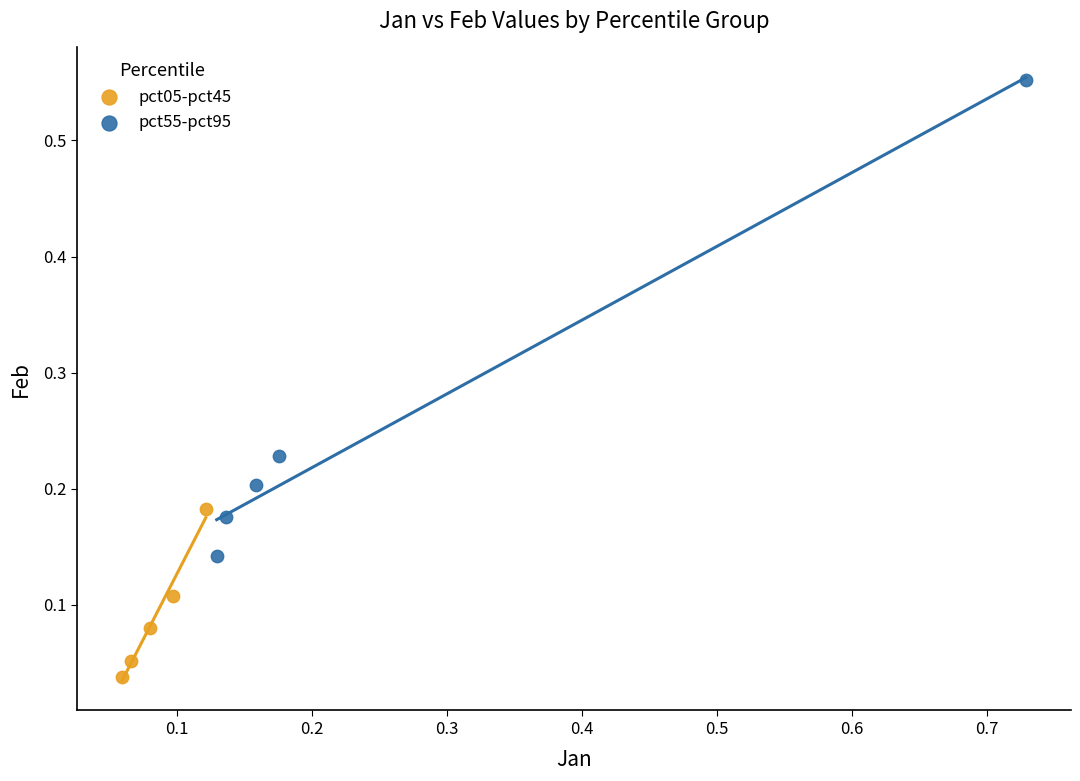

Which series contains the lowest Y value?

pct05-pct45